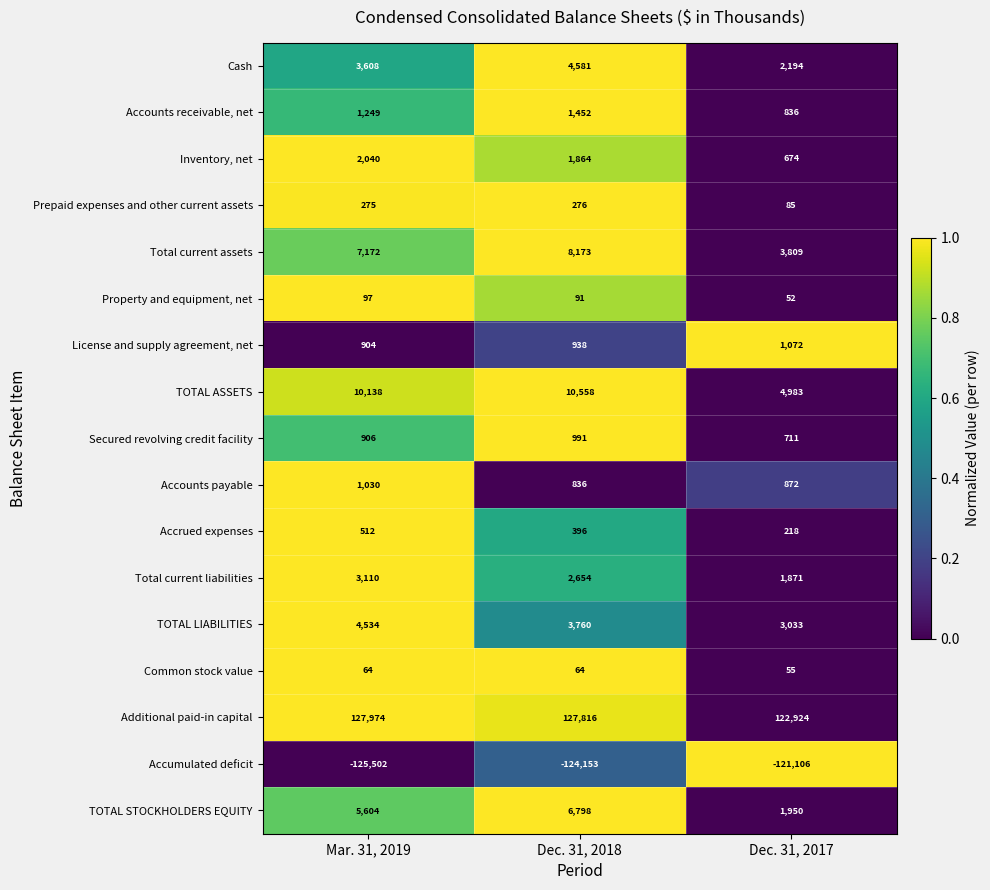

Rank the series at Mar. 31, 2019 from highest to lowest value.

Additional paid-in capital, TOTAL ASSETS, Total current assets, TOTAL STOCKHOLDERS EQUITY, TOTAL LIABILITIES, Cash, Total current liabilities, Inventory, net, Accounts receivable, net, Accounts payable, Secured revolving credit facility, License and supply agreement, net, Accrued expenses, Prepaid expenses and other current assets, Property and equipment, net, Common stock value, Accumulated deficit